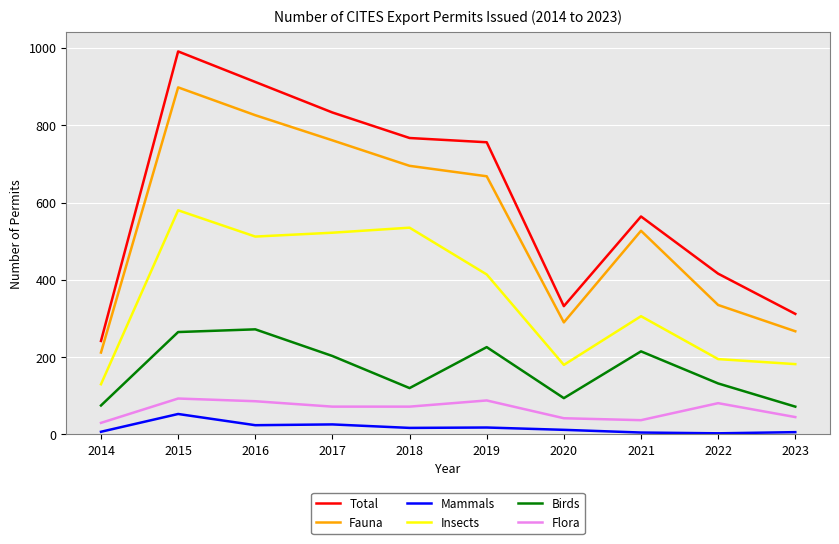

Which category has the highest value across all series?

2015